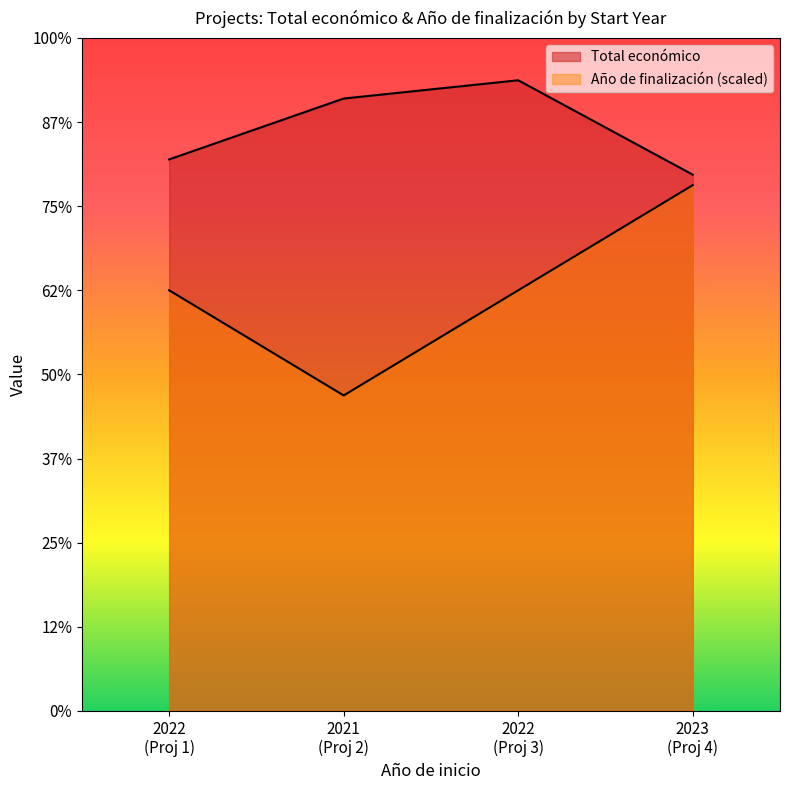

What is the difference between the second highest and second lowest values in the Total económico series?

28948